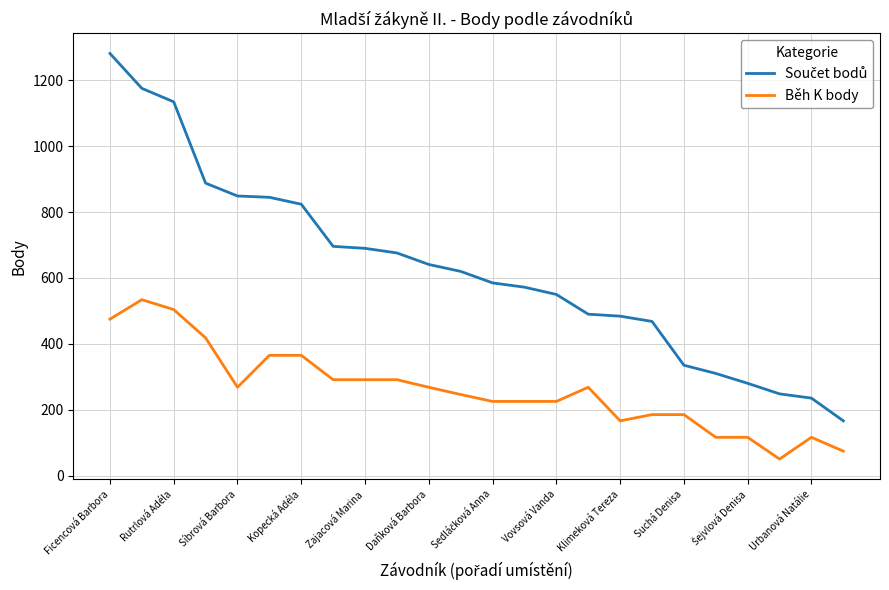

What is the smallest value displayed?

50